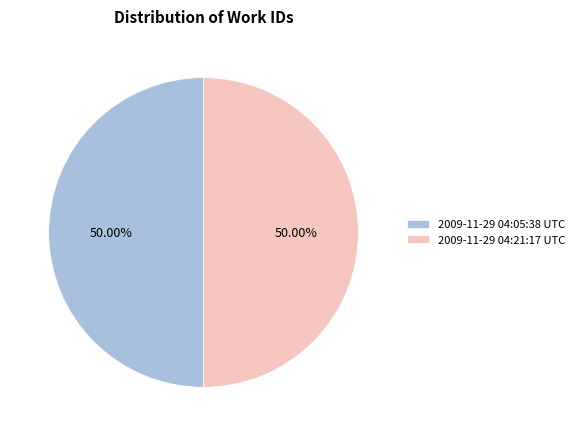

The 2009-11-29 04:21:17 UTC slice represents 43% of the pie. True or false?

False